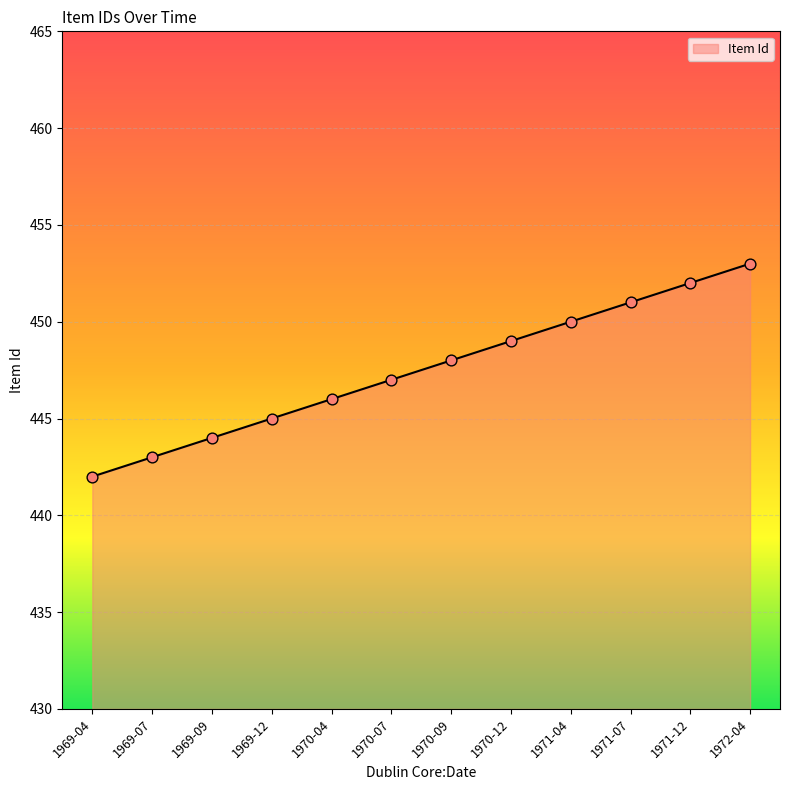

Between 1970-12 and 1969-12, which is larger?

1970-12